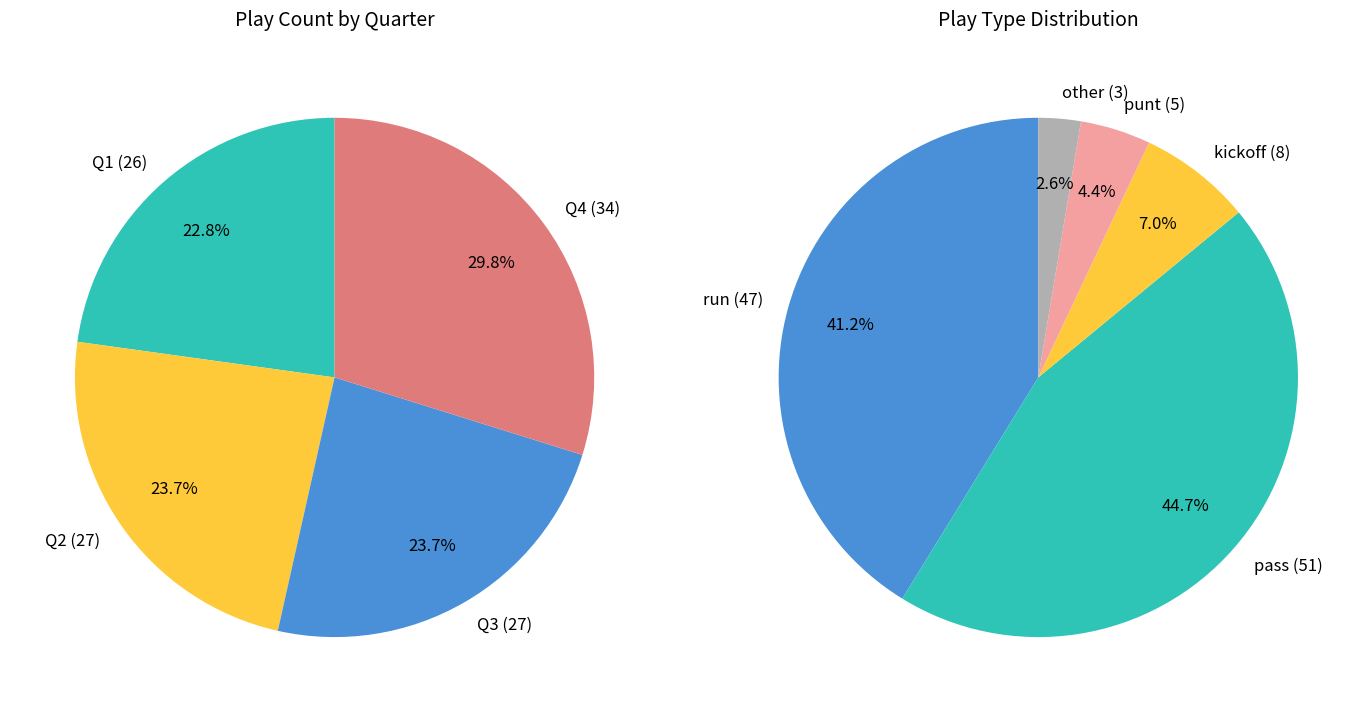

How many slices are in this pie chart?

4